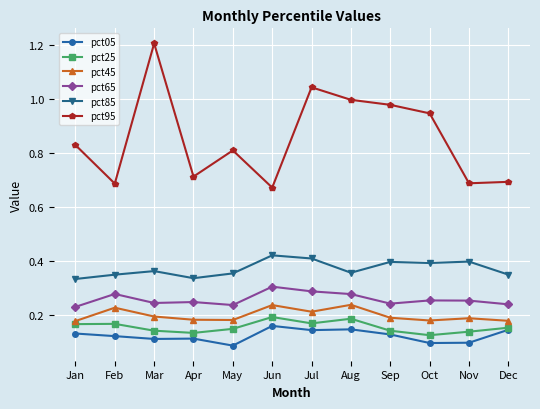

What is the sum of all pct65 values?

3.1